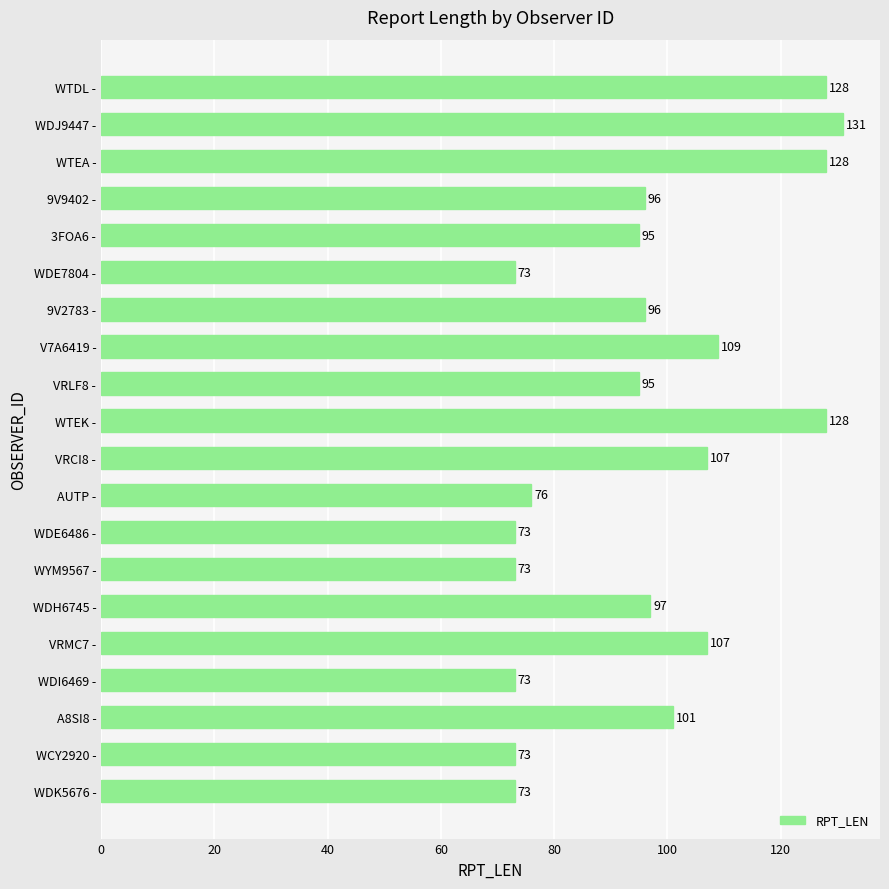

Which has a higher value, WCY2920 - or V7A6419 -?

V7A6419 -